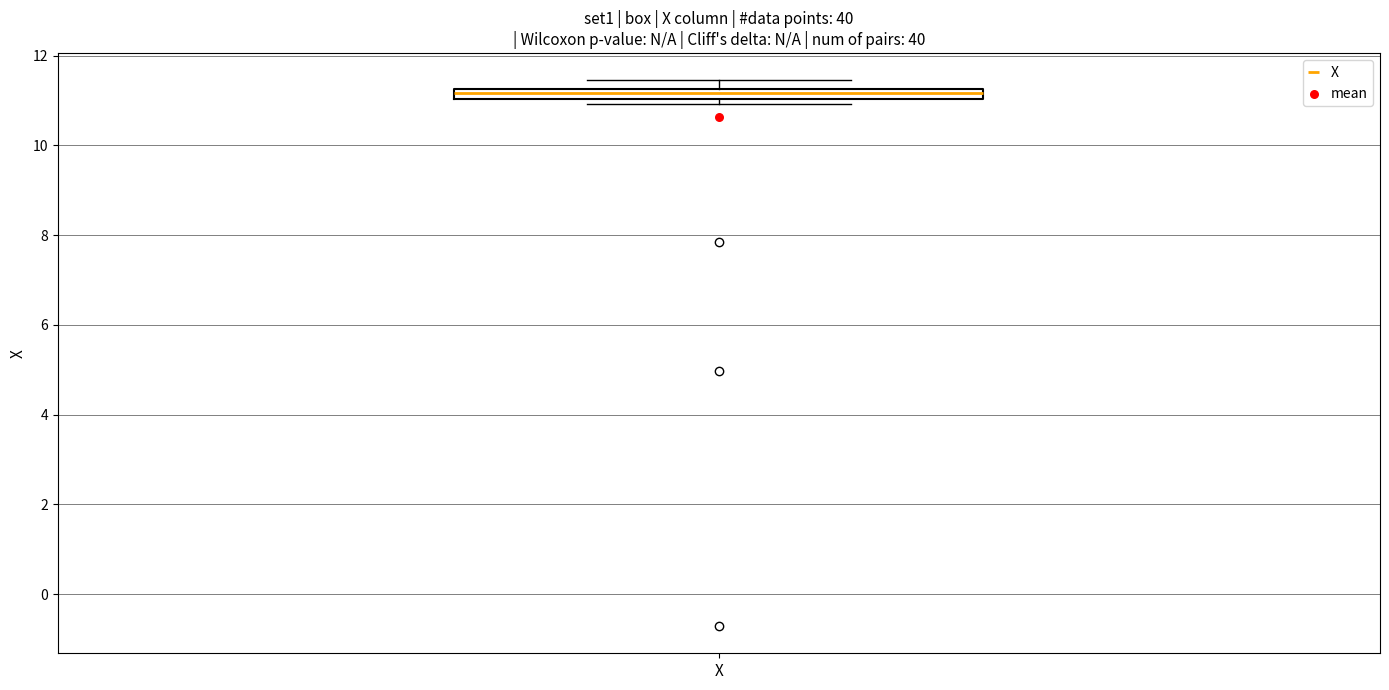

Where is the lower edge of the box for X on the y-axis? The values are not printed on the chart, so give them approximately, as read against the axis.

11.0